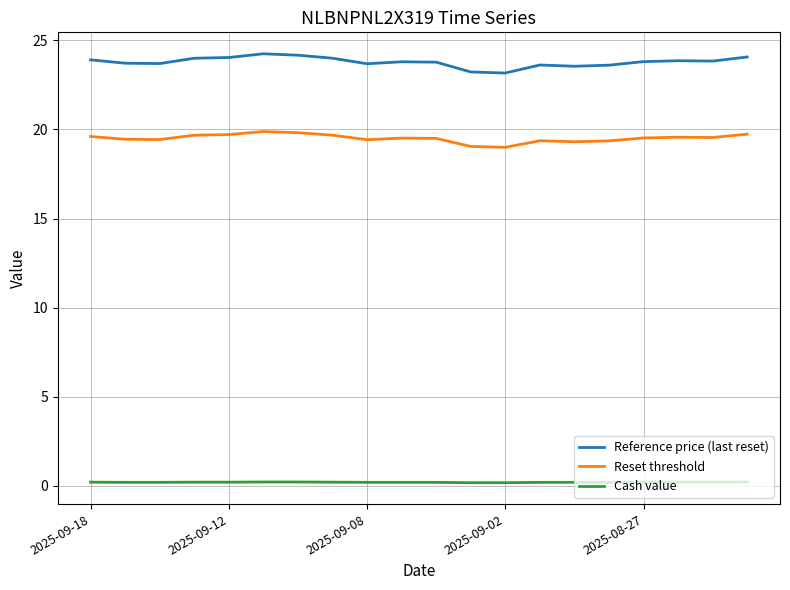

List the series in order of their overall mean, highest first.

Reference price (last reset), Reset threshold, Cash value